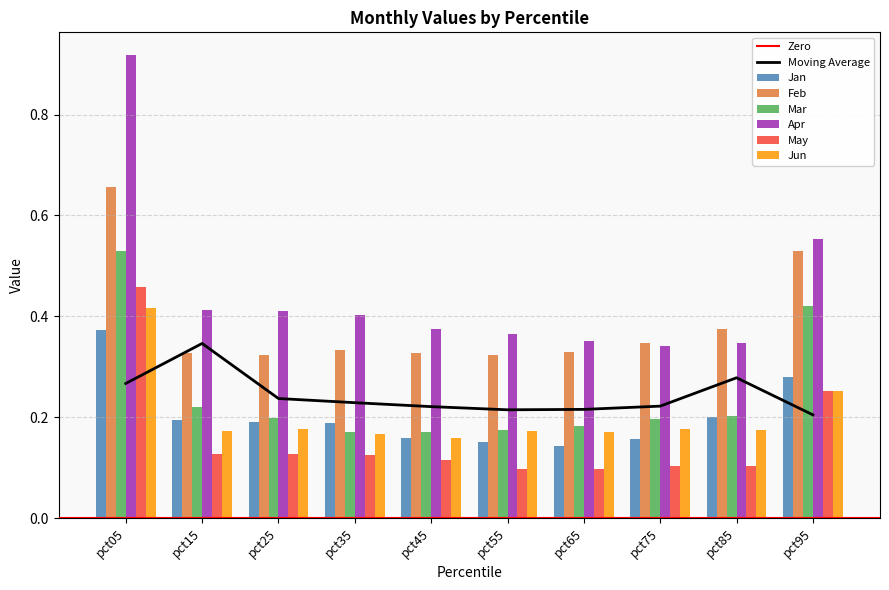

True or false: Jan has a value of 0.1 at pct65.

True